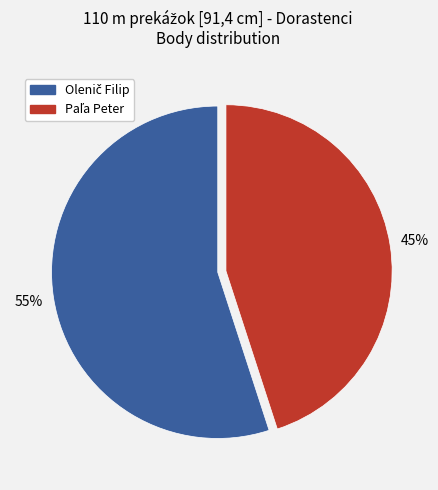

How many segments does this pie chart have?

2